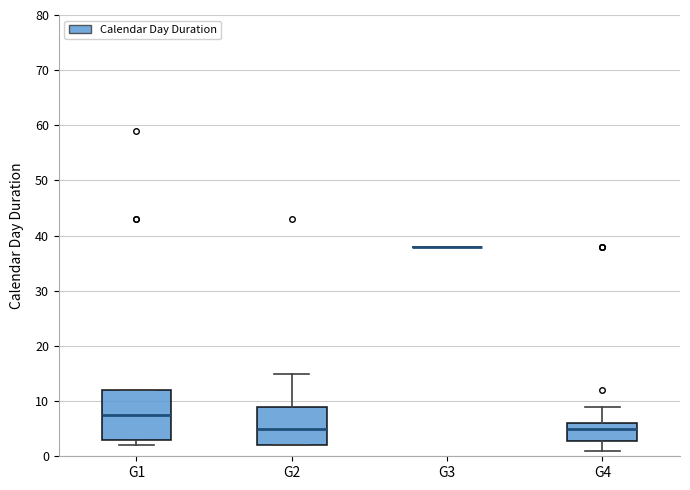

Reading left to right, transcribe this box plot: for each box, give where its median line is, the range the box spans, and where its two whiskers end, as read against the y-axis. The values are not printed on the chart, so give them approximately, as read against the axis.

G1: median 8, box 3 to 12, whiskers 2 to 12
G2: median 5, box 2 to 9, whiskers 2 to 15
G3: box collapsed to a line at 38, whiskers 38 to 38
G4: median 5, box 3 to 6, whiskers 1 to 9